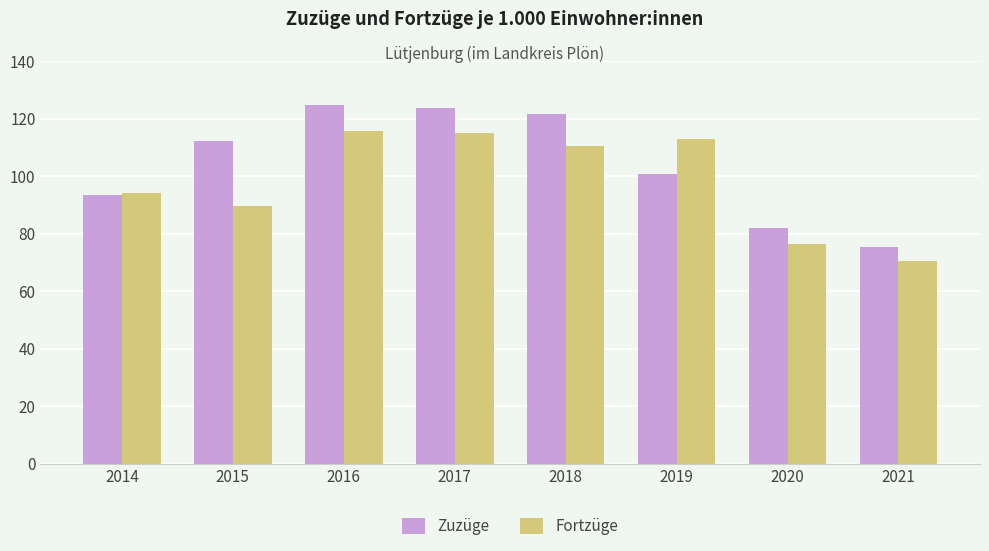

Rank the series by their maximum value, from highest to lowest.

Zuzüge, Fortzüge